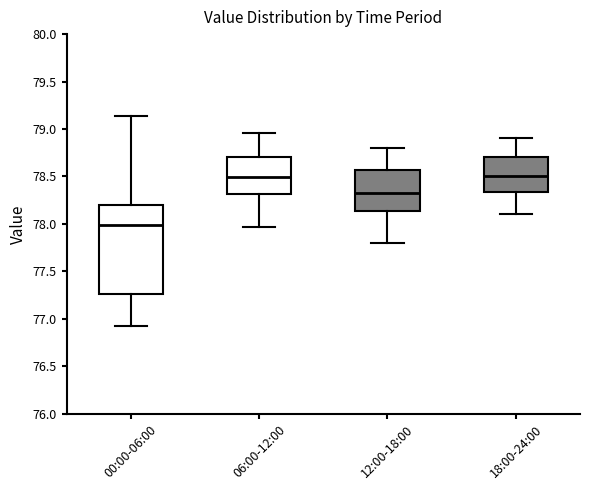

Reading left to right, read every box against the y-axis: the position of its median line, the range the box covers, and the ends of its whiskers. The values are not printed on the chart, so give them approximately, as read against the axis.

00:00-06:00: median 78.00, box 77.25 to 78.20, whiskers 76.90 to 79.15
06:00-12:00: median 78.50, box 78.30 to 78.70, whiskers 77.95 to 78.95
12:00-18:00: median 78.35, box 78.15 to 78.55, whiskers 77.80 to 78.80
18:00-24:00: median 78.50, box 78.35 to 78.70, whiskers 78.10 to 78.90